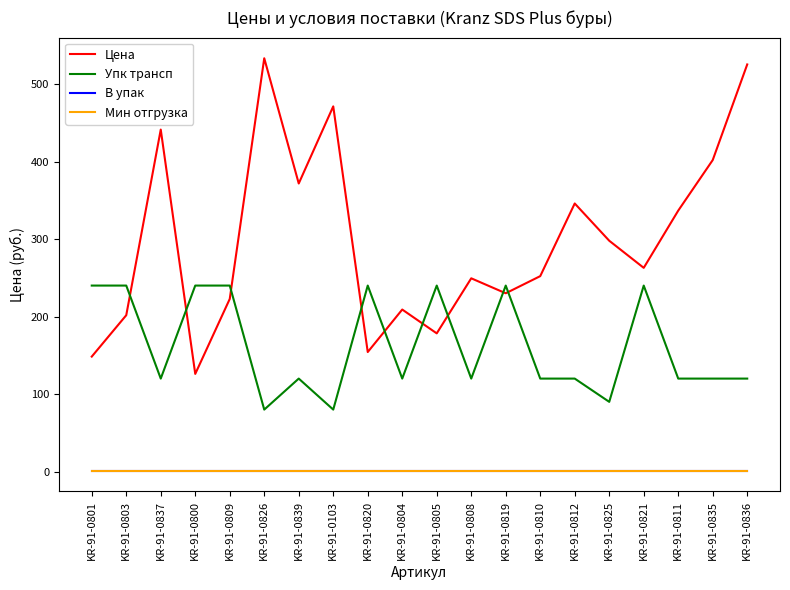

True or false: В упак and Мин отгрузка cross at least once.

False